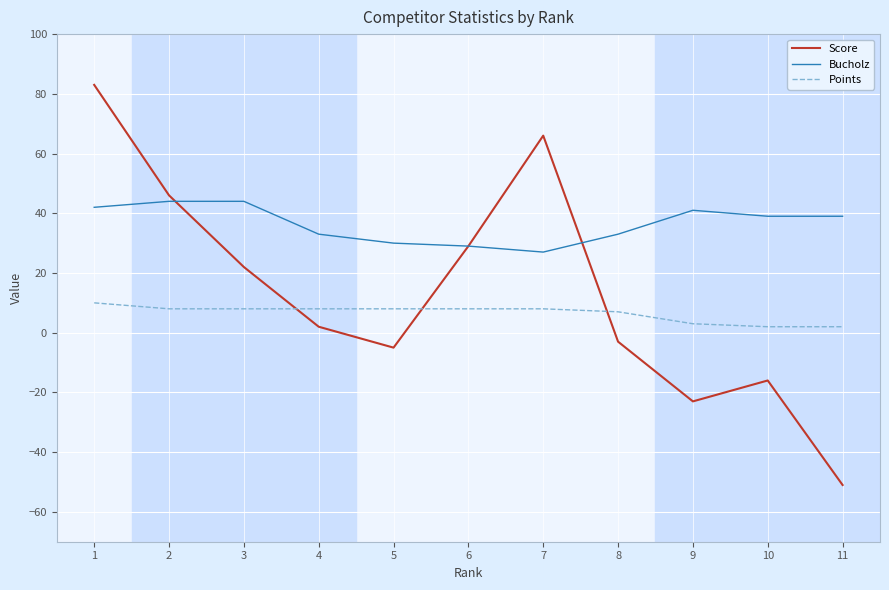

List the series in order of their overall mean, highest first.

Bucholz, Score, Points